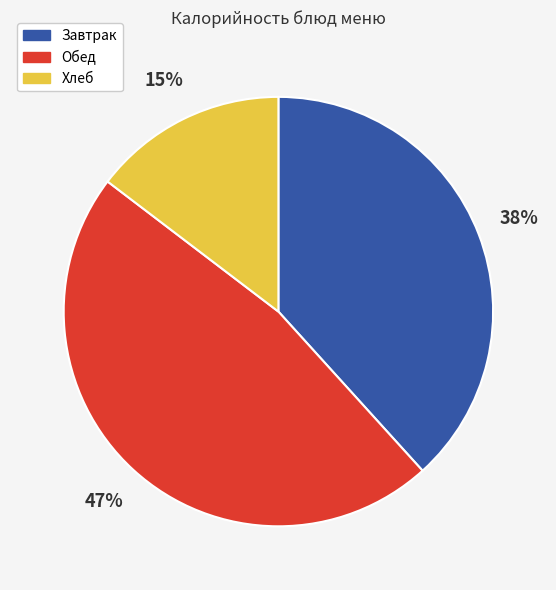

Do Хлеб and Обед together represent more than half of the pie?

Yes